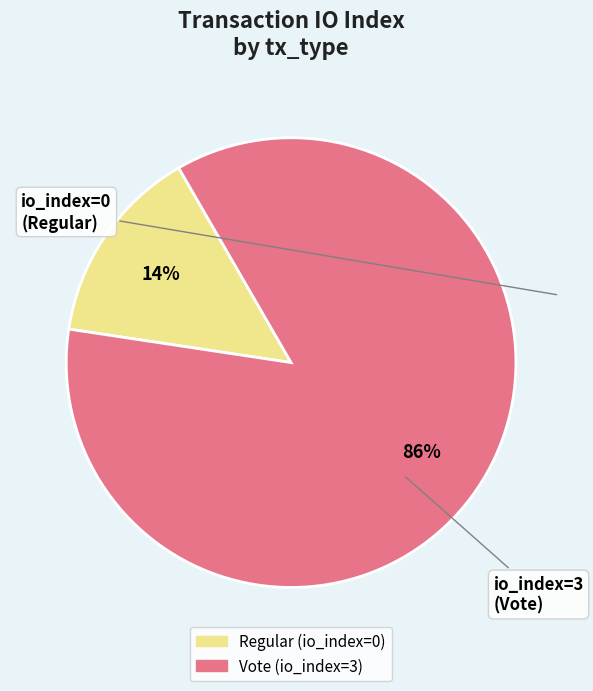

Which slice represents more than half of the pie?

Vote